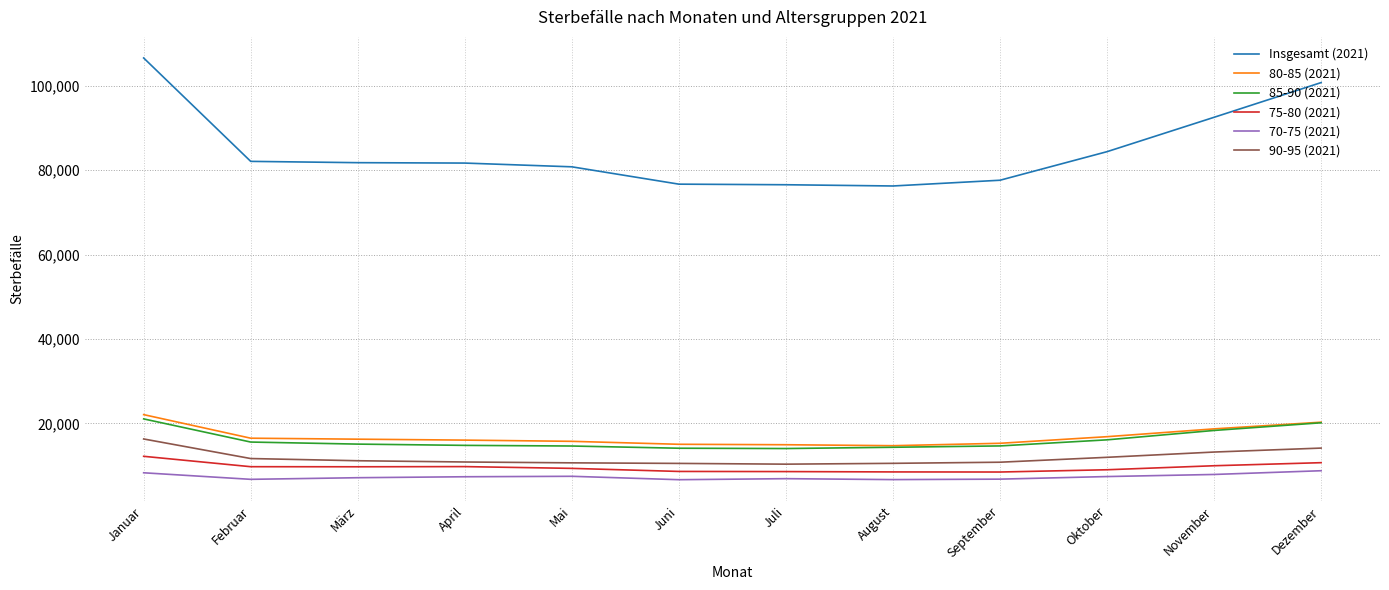

What are all the series names shown in the legend?

Insgesamt (2021), 80-85 (2021), 85-90 (2021), 75-80 (2021), 70-75 (2021), 90-95 (2021)